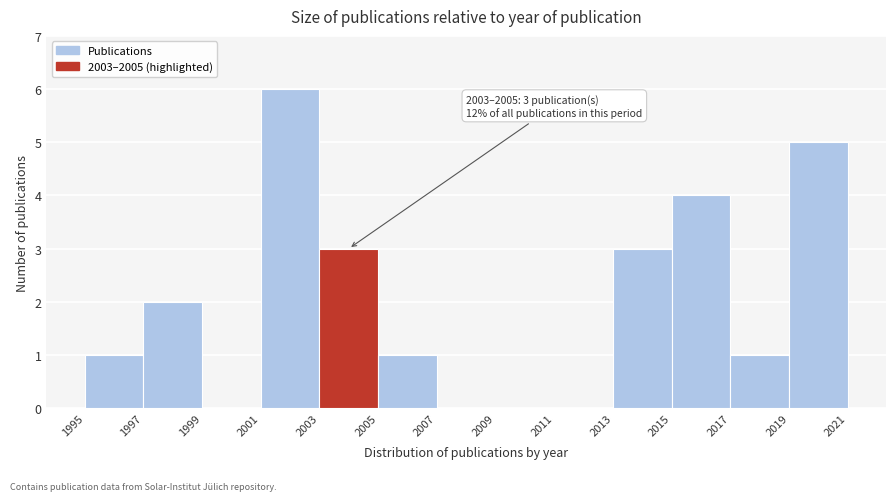

Over which range of the x-axis is the bar tallest?

2001 to 2003